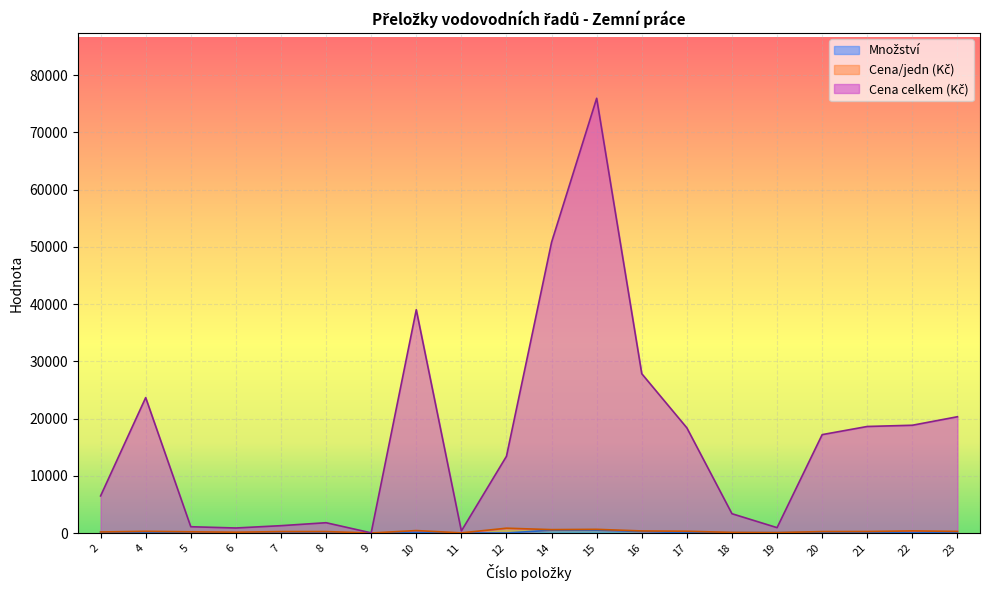

At which label does Cena celkem reach its peak?

15